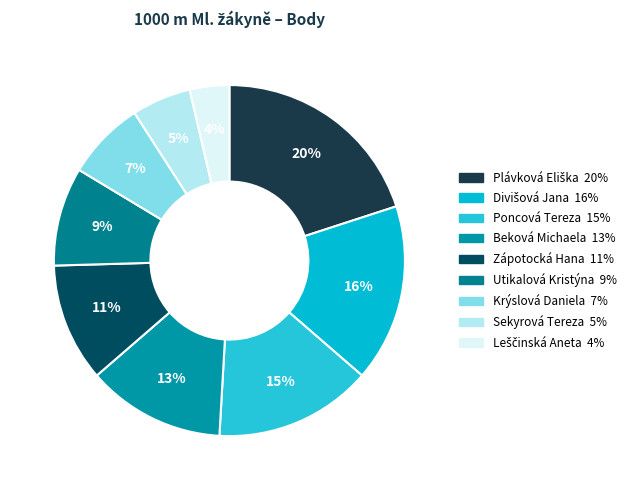

What percentage do Poncová Tereza and Divišová Jana together represent?

30.9%